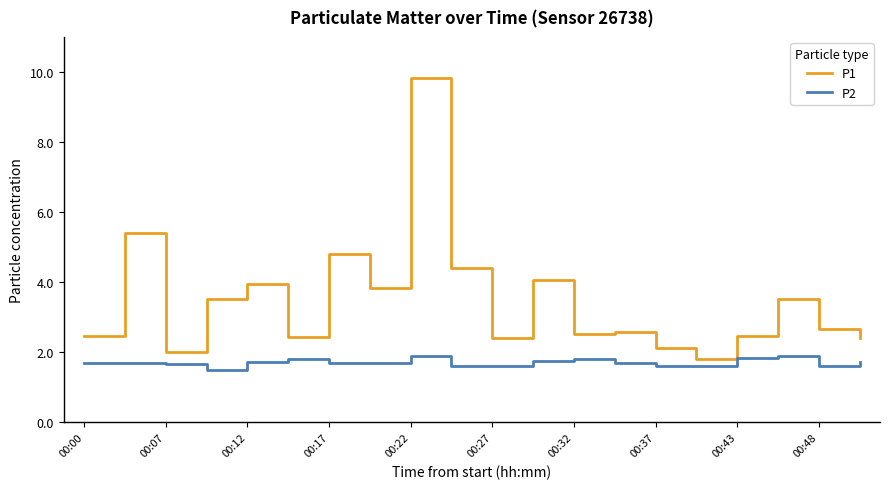

List the series in order of their peak value, lowest first.

P2, P1